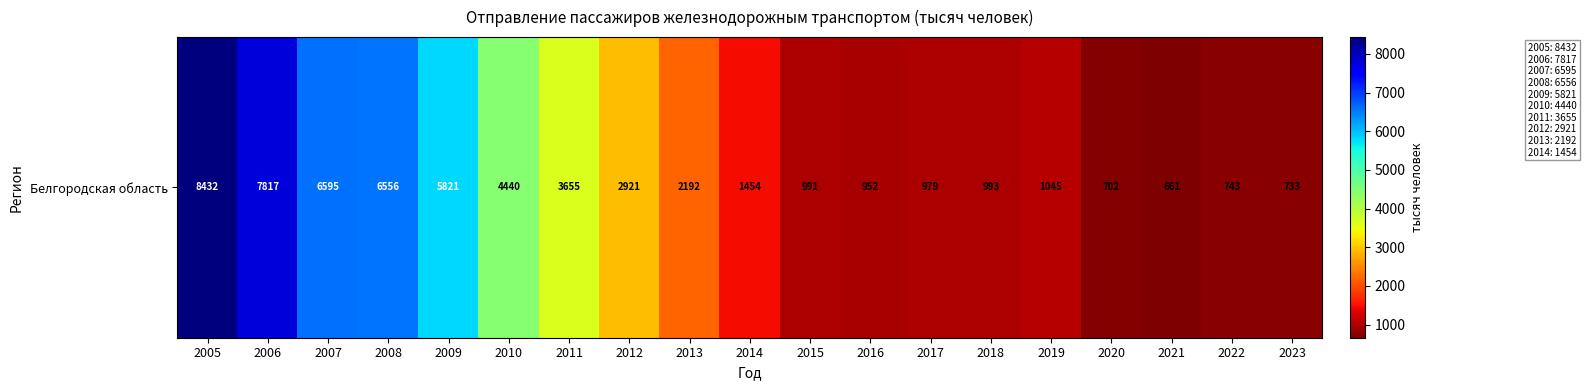

Is it true that the value at 2021 is 661?

True